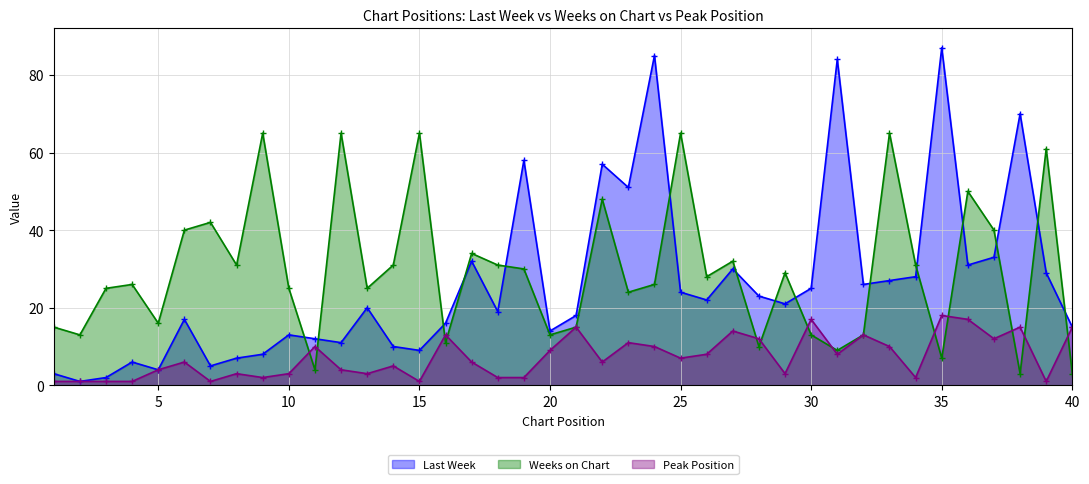

Reading left to right, extract all data points from this chart.

Last Week: 1=3	2=1	3=2	4=6	5=4	6=17	7=5	8=7	9=8	10=13	11=12	12=11	13=20	14=10	15=9	16=16	17=32	18=19	19=58	20=14	21=18	22=57	23=51	24=85	25=24	26=22	27=30	28=23	29=21	30=25	31=84	32=26	33=27	34=28	35=87	36=31	37=33	38=70	39=29	40=15
Weeks on Chart: 1=15	2=13	3=25	4=26	5=16	6=40	7=42	8=31	9=65	10=25	11=4	12=65	13=25	14=31	15=65	16=11	17=34	18=31	19=30	20=13	21=15	22=48	23=24	24=26	25=65	26=28	27=32	28=10	29=29	30=13	31=9	32=13	33=65	34=31	35=7	36=50	37=40	38=3	39=61	40=3
Peak Position: 1=1	2=1	3=1	4=1	5=4	6=6	7=1	8=3	9=2	10=3	11=10	12=4	13=3	14=5	15=1	16=13	17=6	18=2	19=2	20=9	21=15	22=6	23=11	24=10	25=7	26=8	27=14	28=12	29=3	30=17	31=8	32=13	33=10	34=2	35=18	36=17	37=12	38=15	39=1	40=15